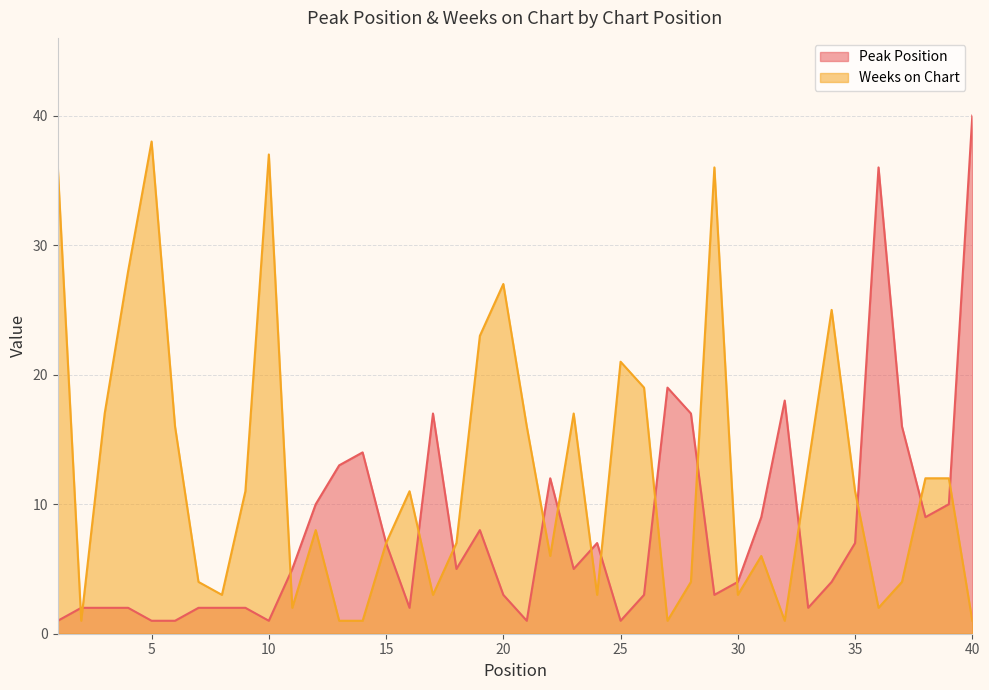

At which label is Peak Position closest to 20?

27